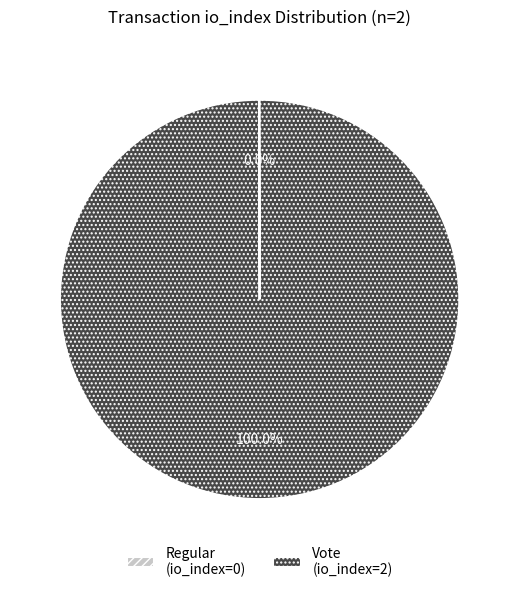

Which slice is the largest?

Vote (io_index=2)